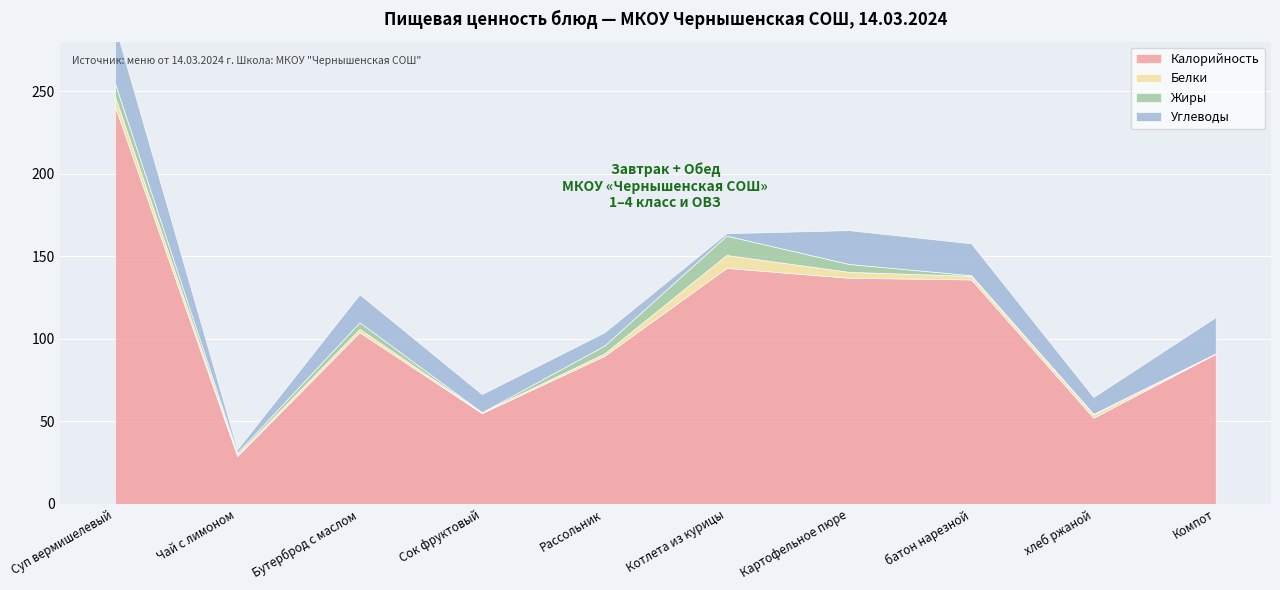

How many values in the Калорийность series exceed 104?

4